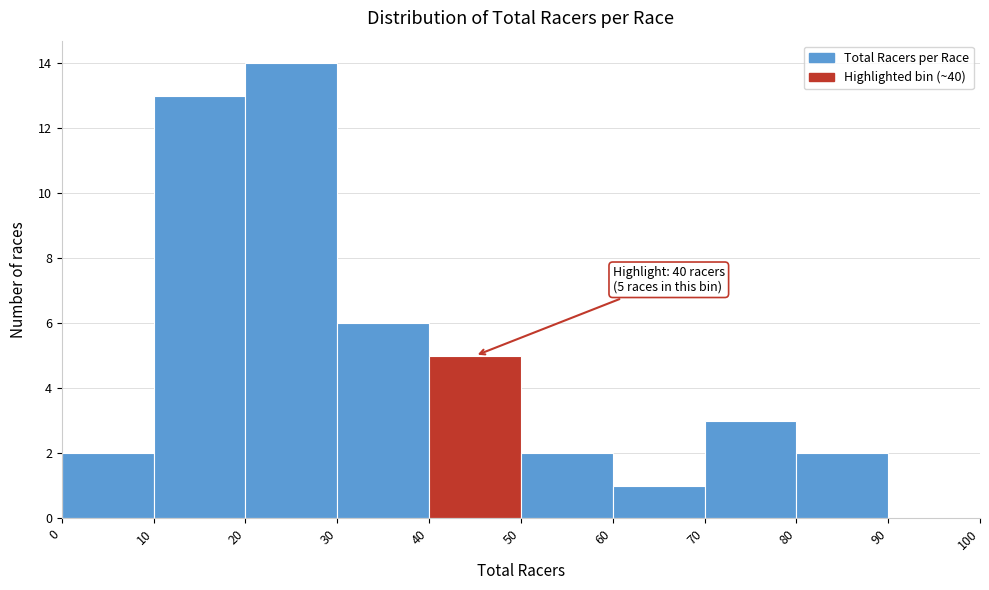

Over which range of the x-axis is the bar tallest?

20 to 30